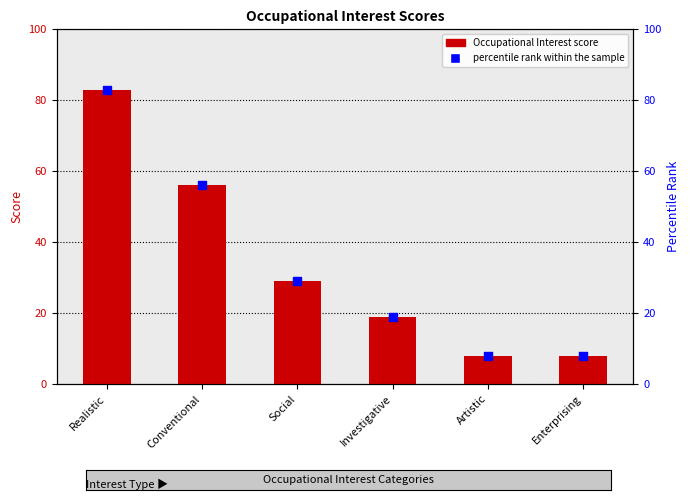

Which series reaches the maximum Y coordinate?

Occupational Interest